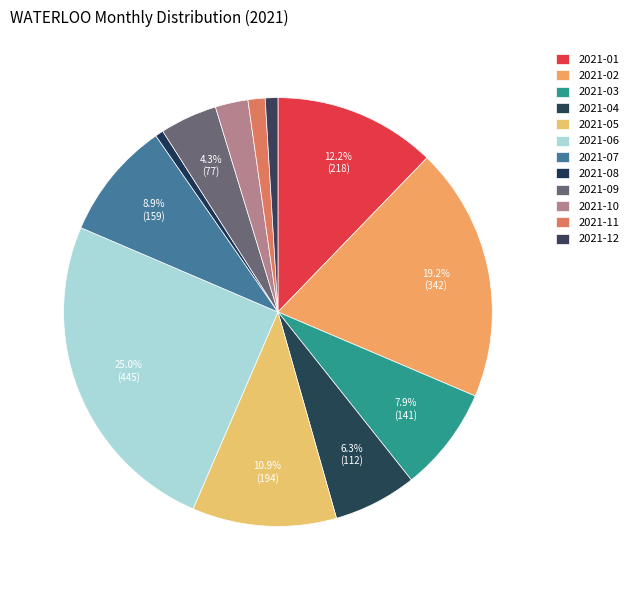

True or false: 2021-07 accounts for 1% of the total.

False